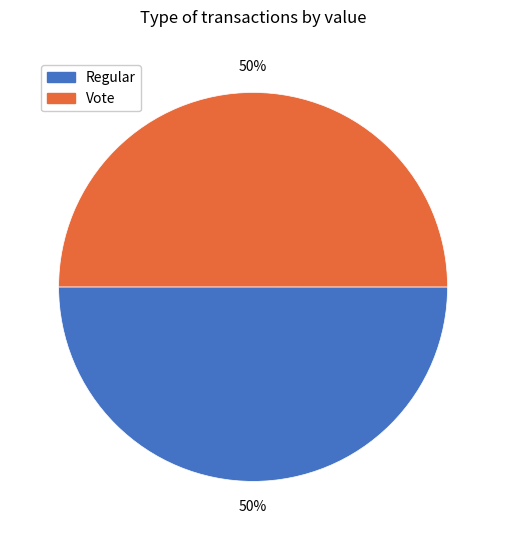

To the nearest percent, what percentage of the pie is Vote?

50%